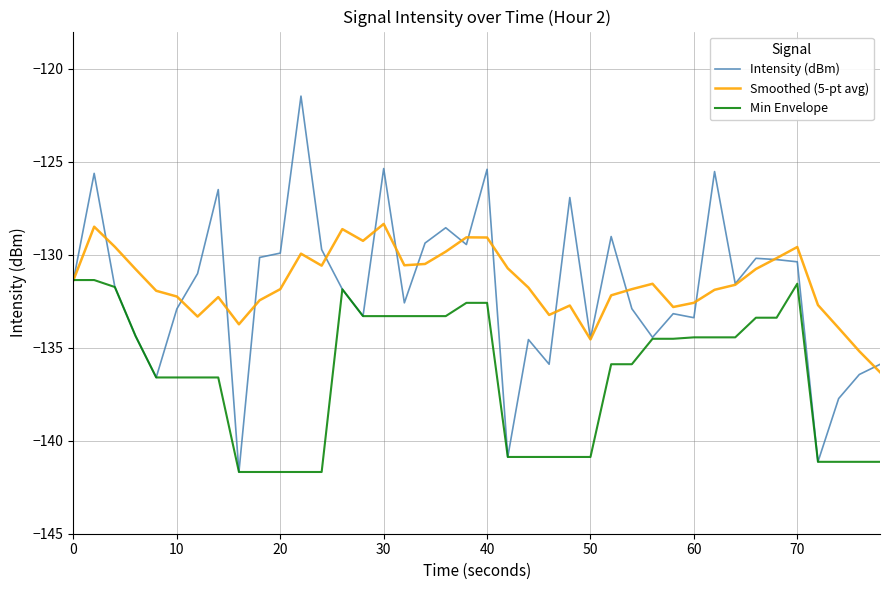

True or false: Smoothed (5-pt avg) and Intensity (dBm) intersect in this chart.

True